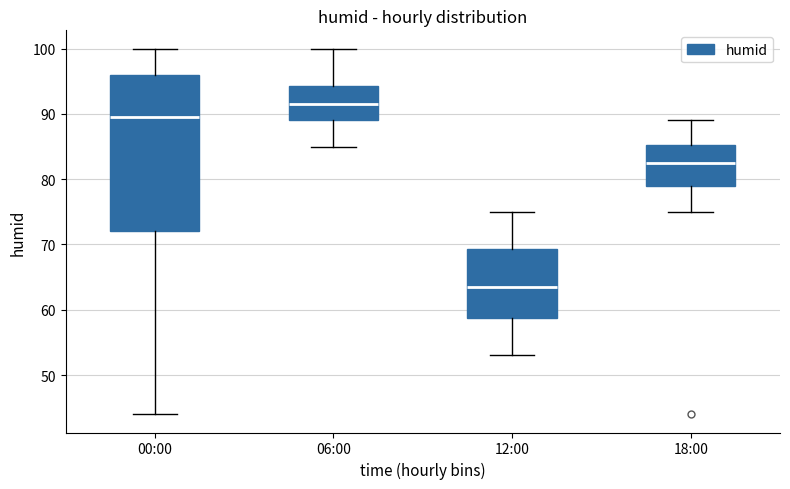

Which box is the tallest, from its lower edge to its upper edge?

00:00